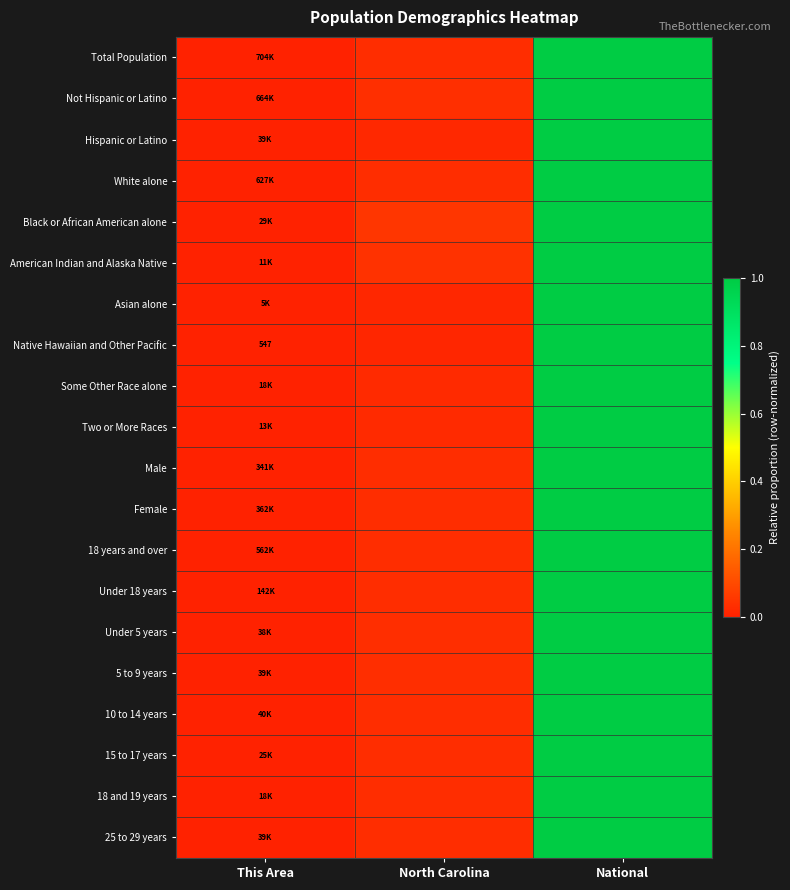

Where is 18 years and over nearest to the value 0?

This Area